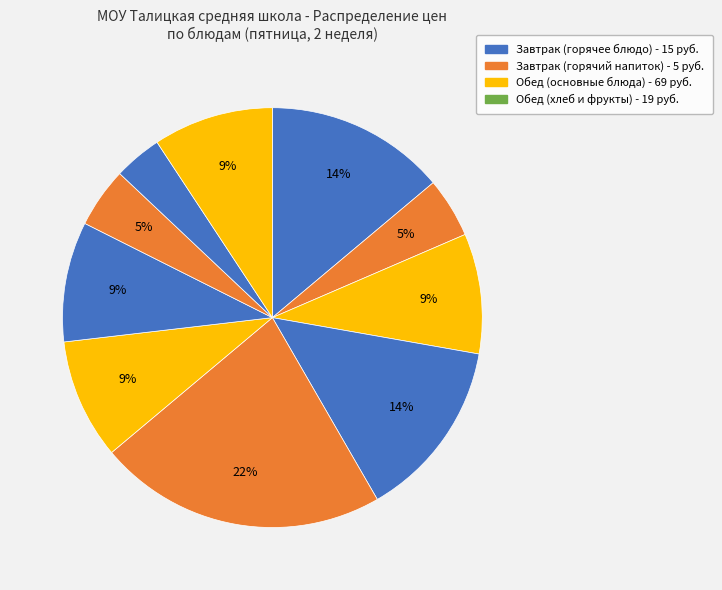

How many segments does this pie chart have?

10